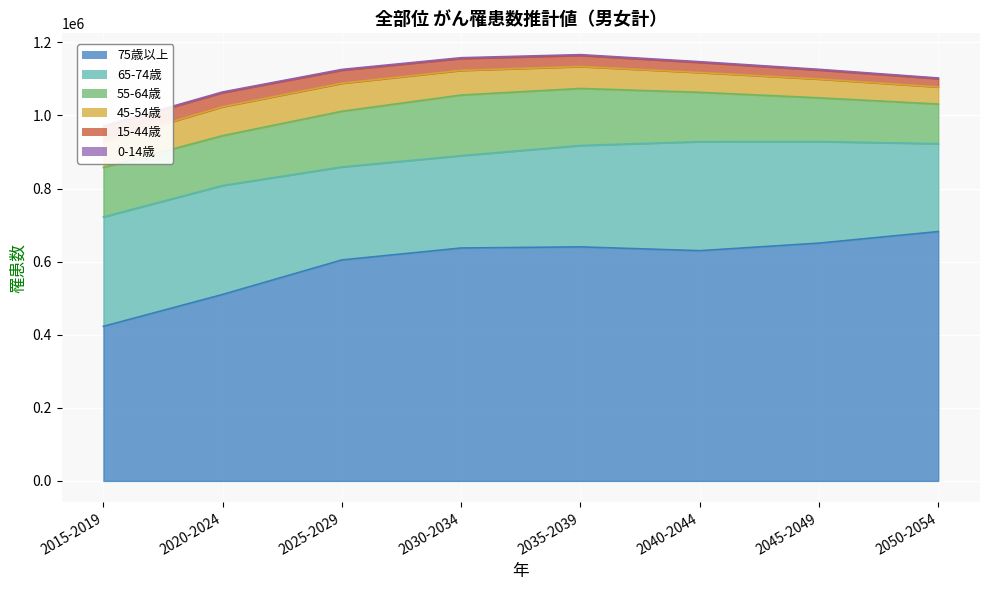

Does the chart display data point markers on the line(s)?

No